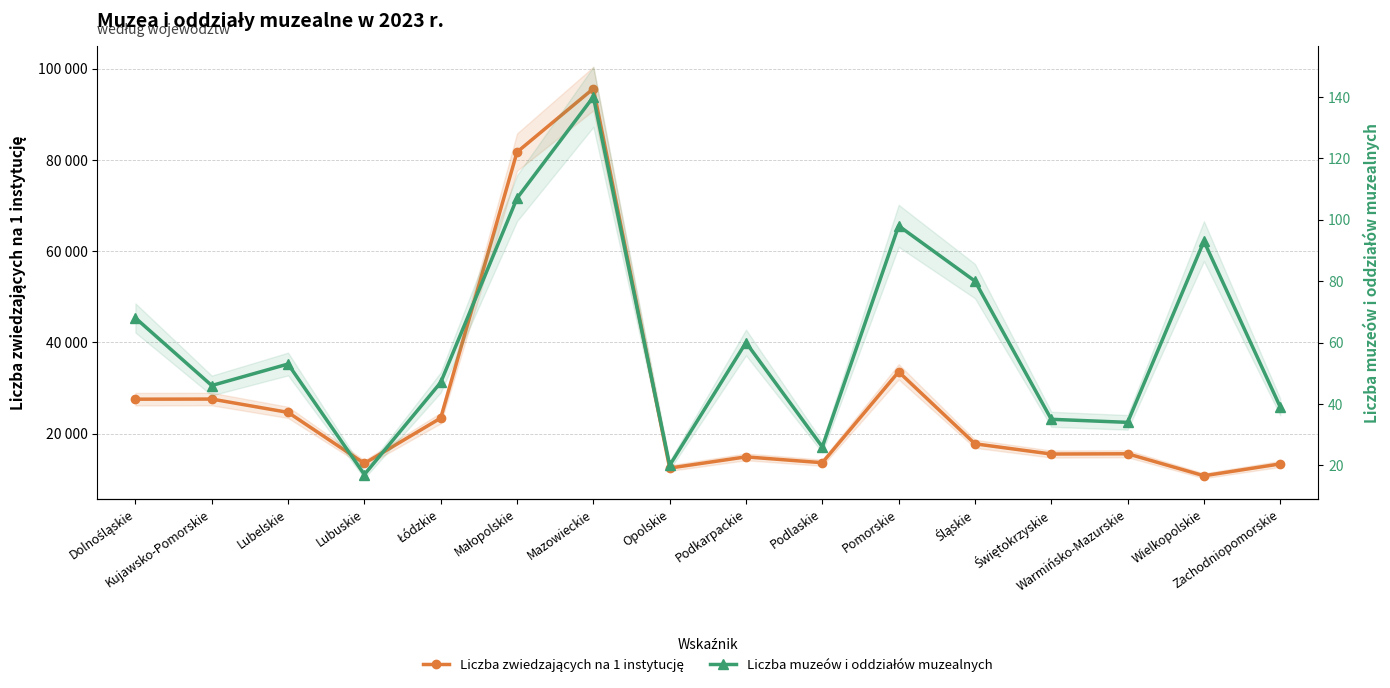

What is the minimum value shown in the chart?

17.0